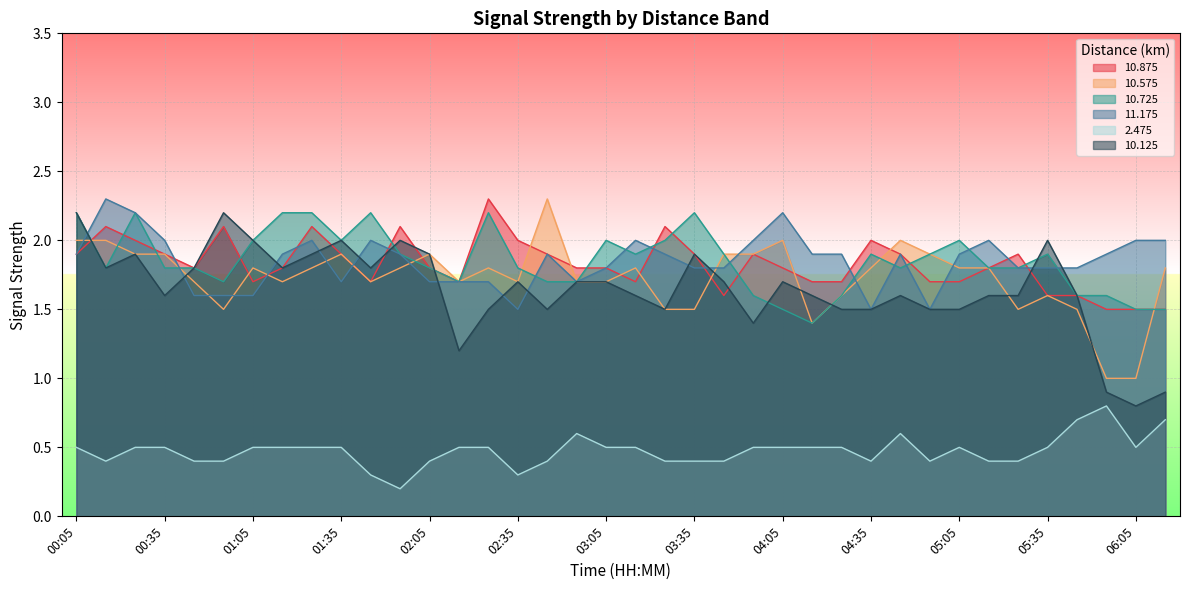

The value of  11.175 at 02:55 is 1.7. True or false?

True